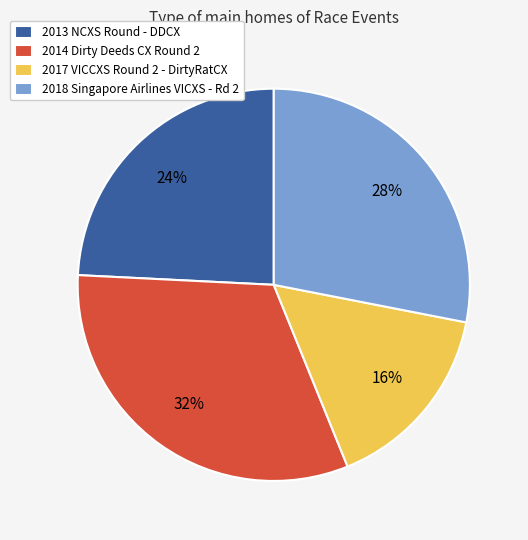

Does 2018 Singapore Airlines VICXS - Rd 2 account for over 50% of the chart?

No